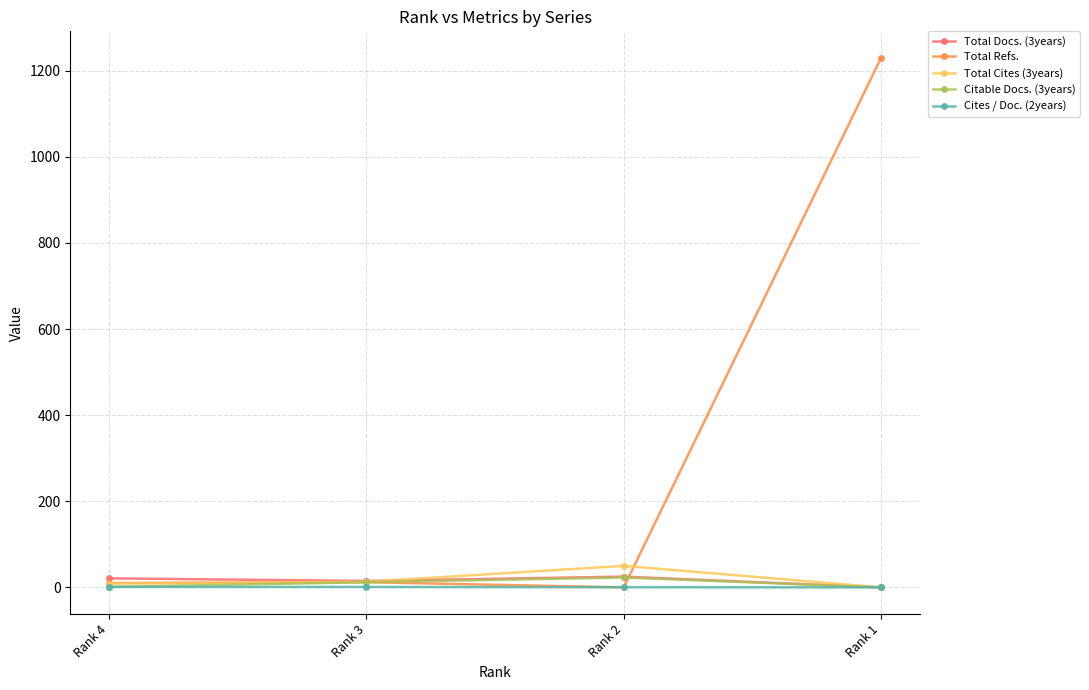

Which category has the highest value across all series?

Rank 1